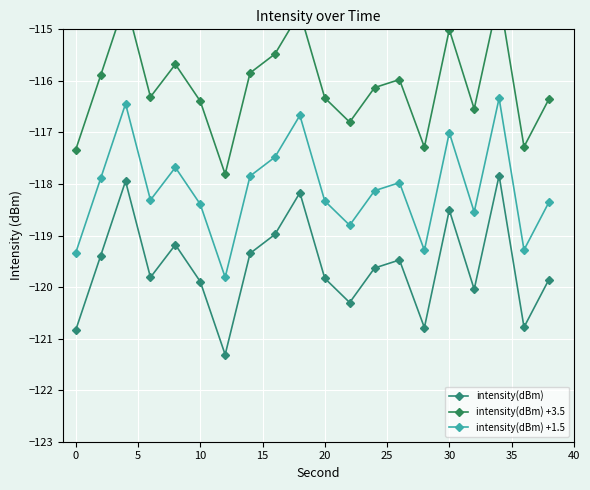

True or false: intensity(dBm) has more than 1 points higher than both neighbors.

True